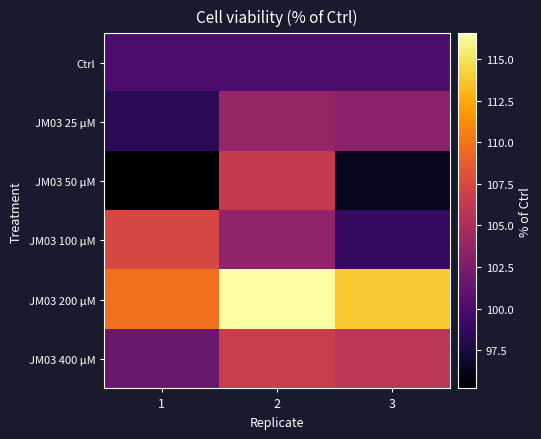

Which category has the highest value across all series?

2